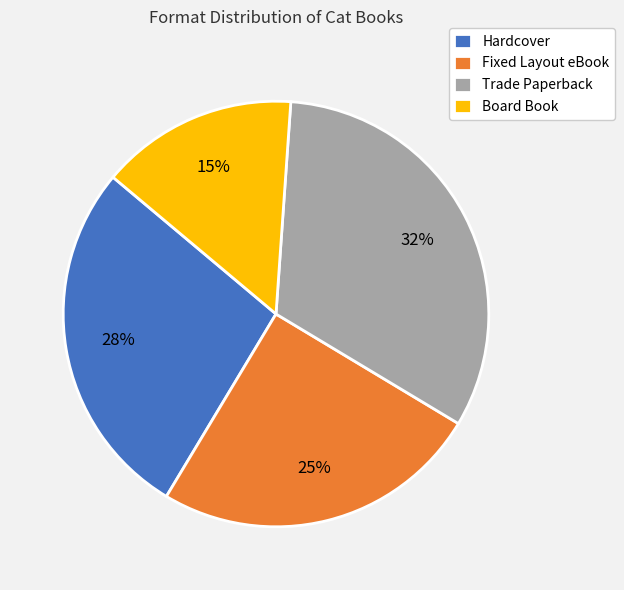

How many segments does this pie chart have?

4